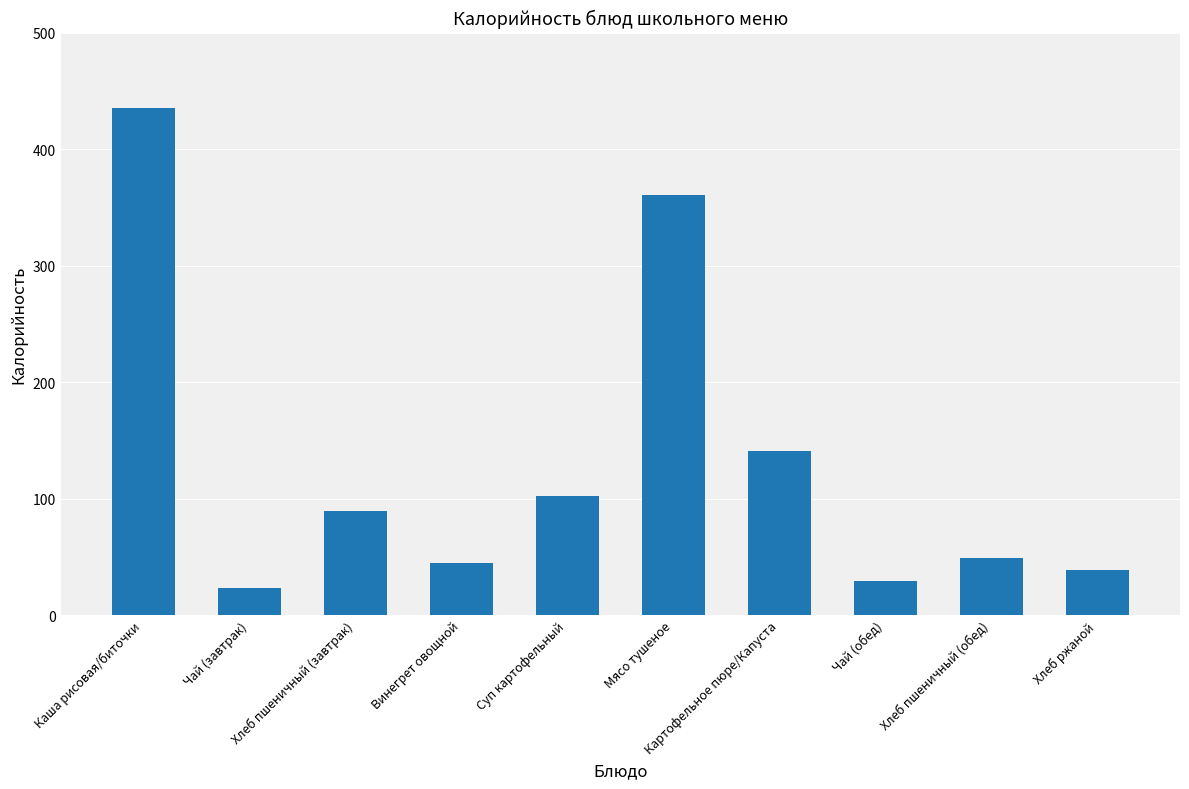

Reading left to right, what are all the values shown in this chart?

Каша рисовая/биточки=435	Чай (завтрак)=23	Хлеб пшеничный (завтрак)=89	Винегрет овощной=45	Суп картофельный=102	Мясо тушеное=361	Картофельное пюре/Капуста=141	Чай (обед)=29	Хлеб пшеничный (обед)=49	Хлеб ржаной=39